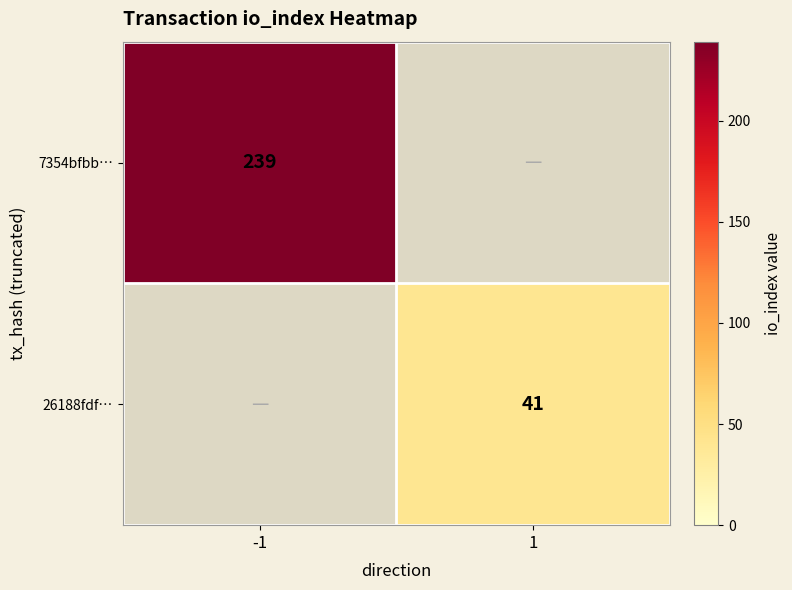

The 7354bfbb… series shows 239 at -1. True or false?

True